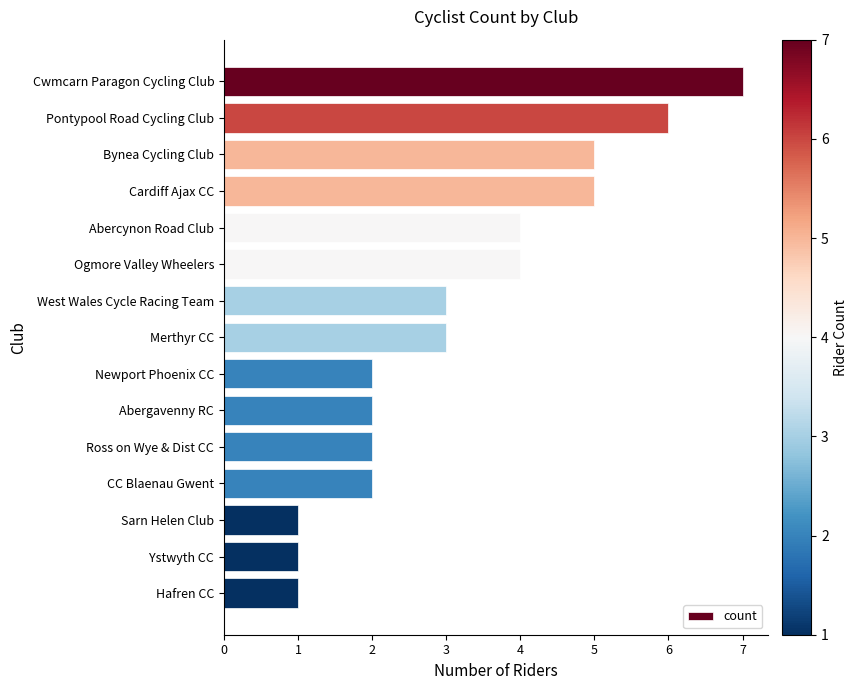

How many bars are there in total?

15